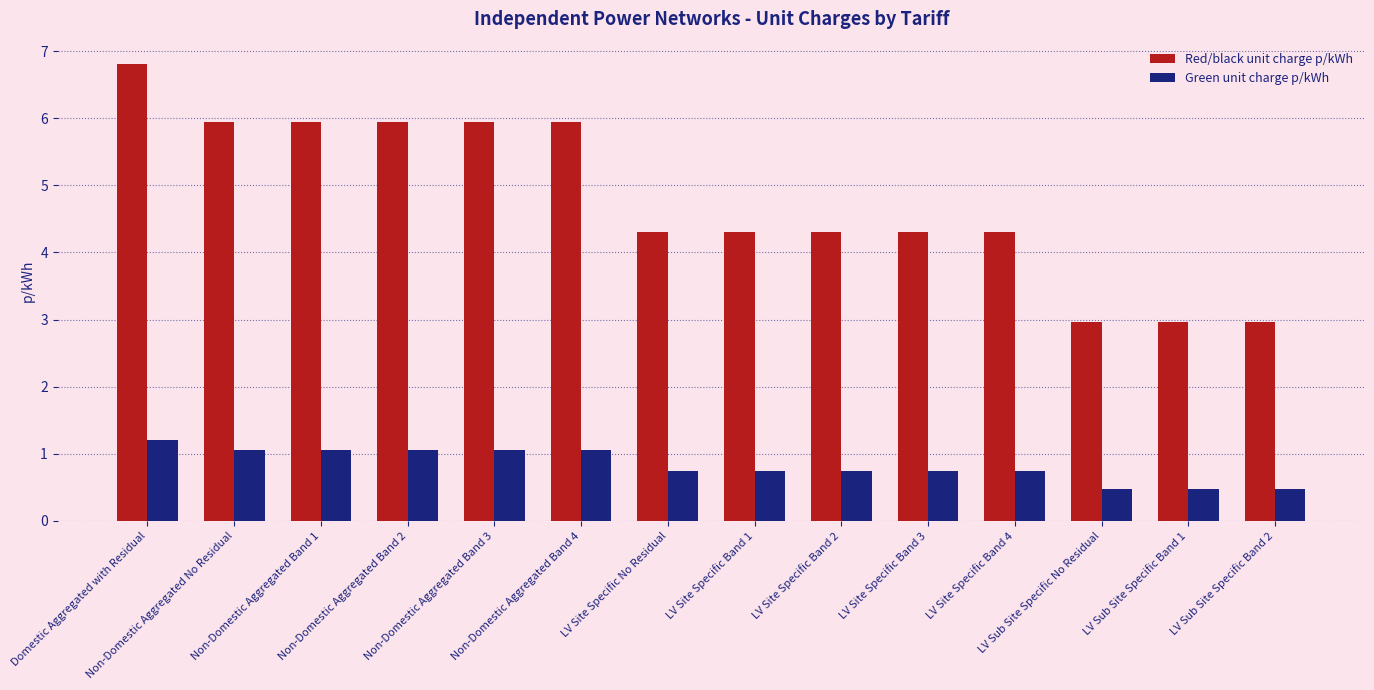

The value of Green unit charge p/kWh at LV Site Specific Band 4 is 0.7. True or false?

True